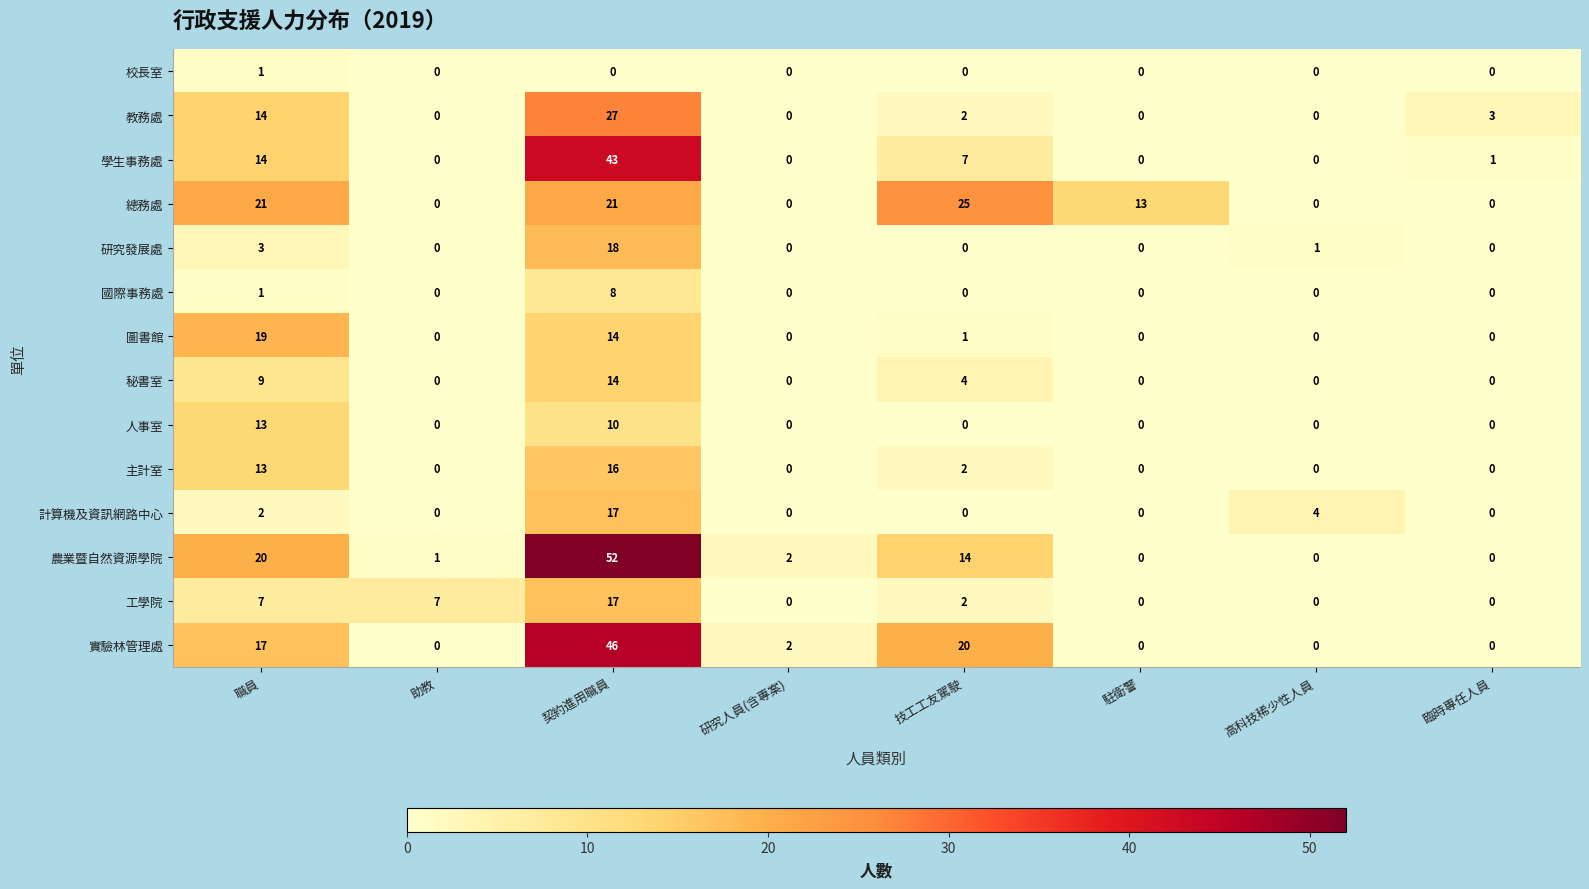

Which series has the largest range (max minus min)?

農業暨自然資源學院